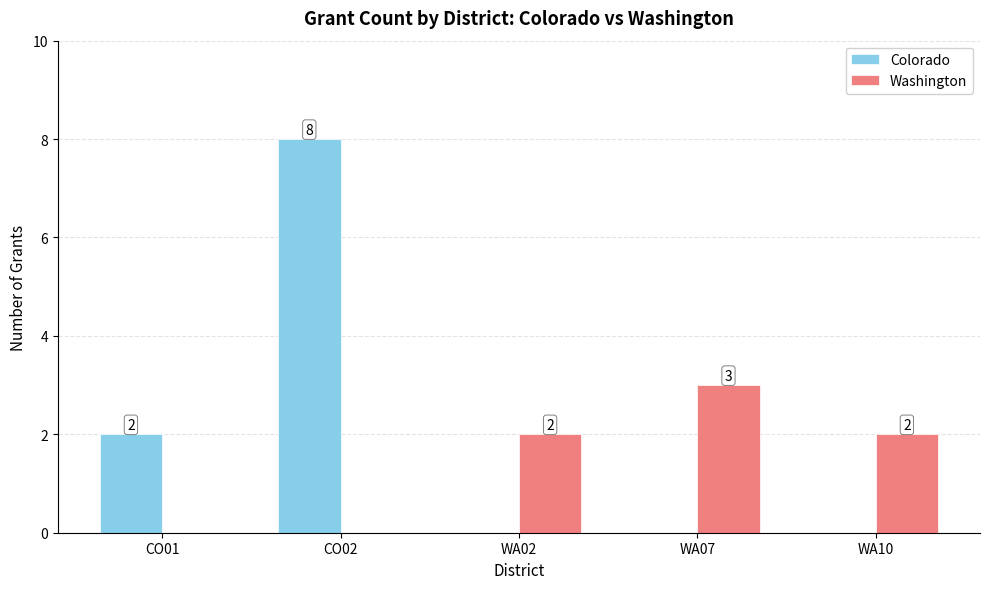

Count the Washington values in the range 0 to 2.

4